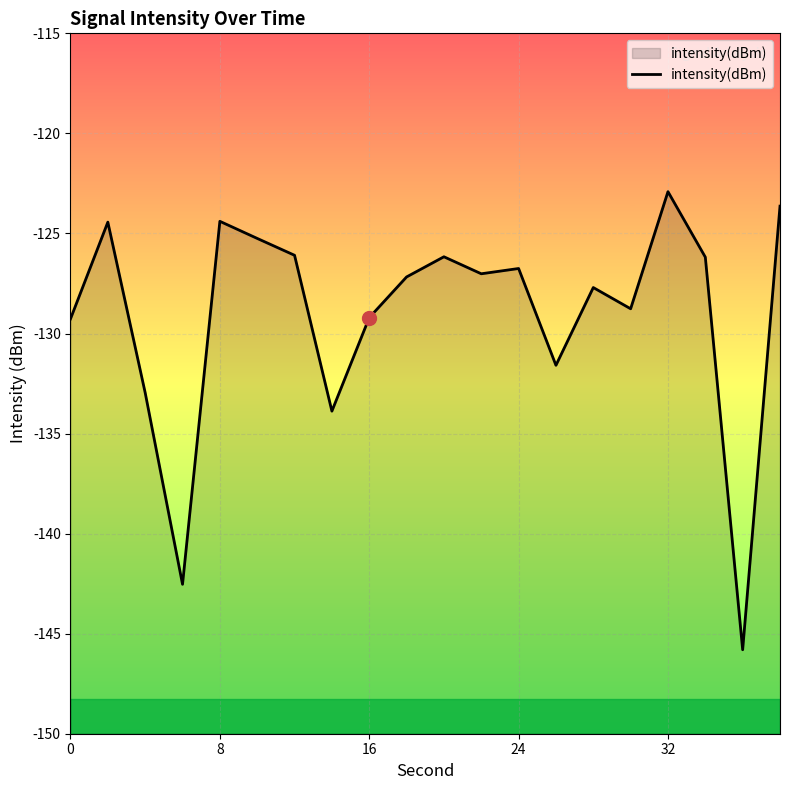

What is the value of the 11th point from the left?

-126.2